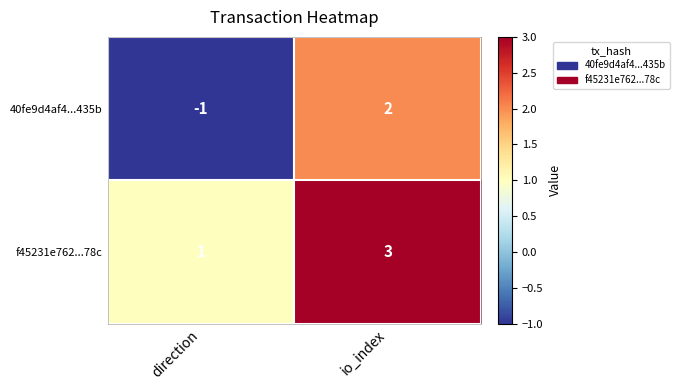

Which series has the widest spread of values?

40fe9d4af4...435b